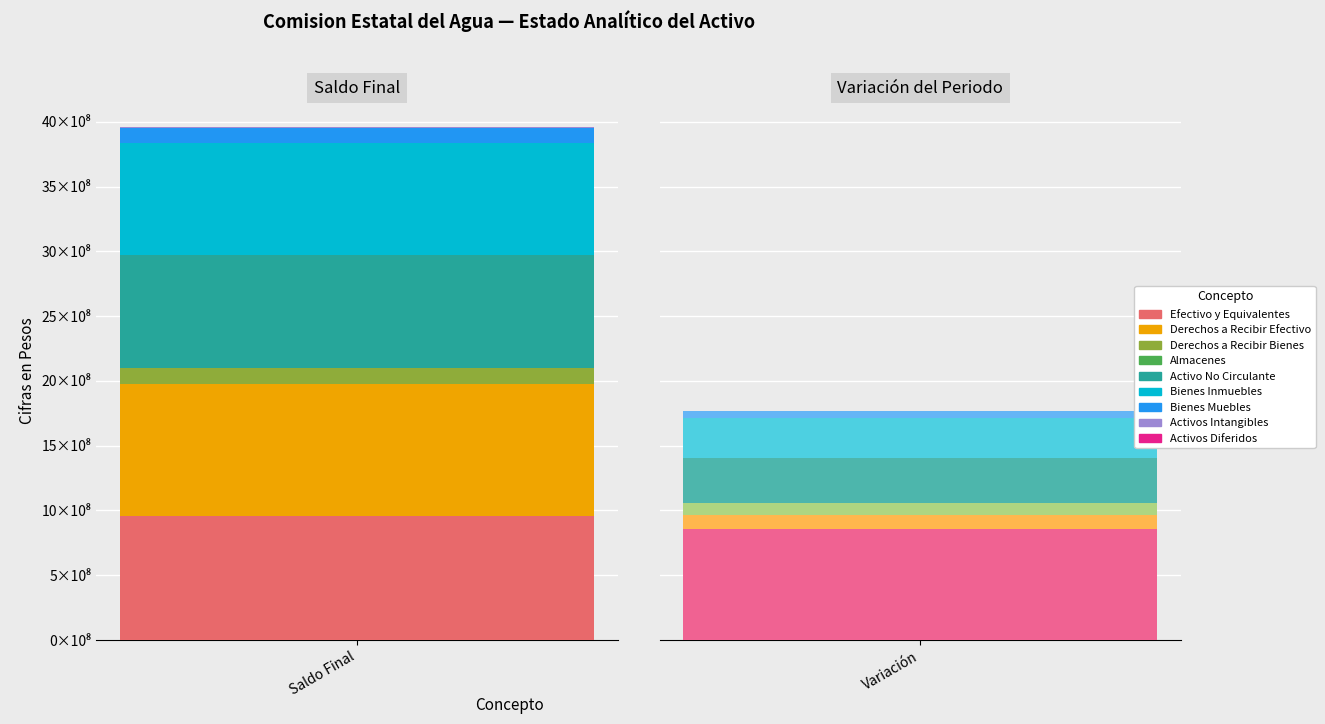

What is the difference between the maximum and minimum values in the Variacion del Periodo series?

855775520.8